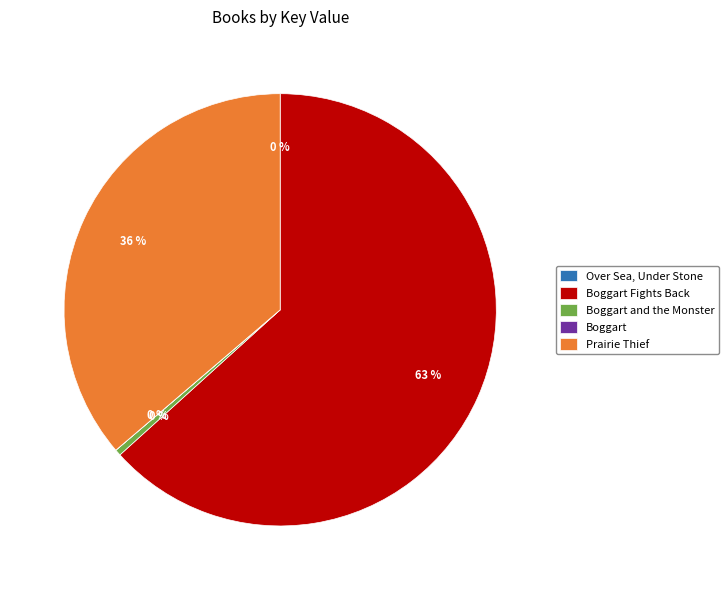

Is there any slice that represents more than half of the pie?

Yes